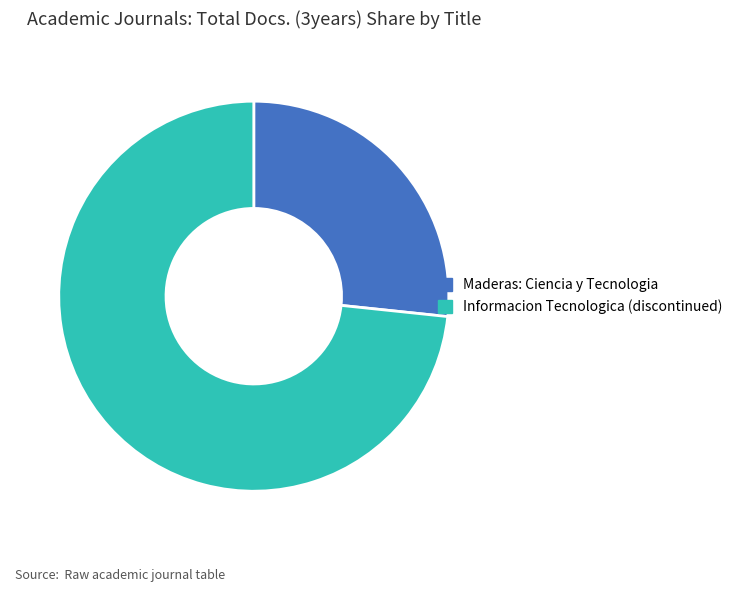

Which category has the biggest portion of the pie?

Informacion Tecnologica (discontinued)